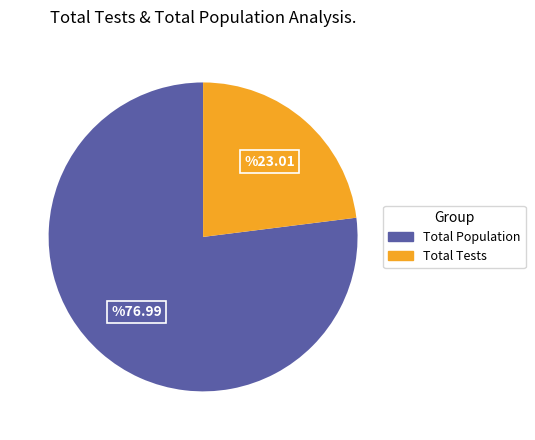

Do Total Population and Total Tests together represent more than half of the pie?

Yes